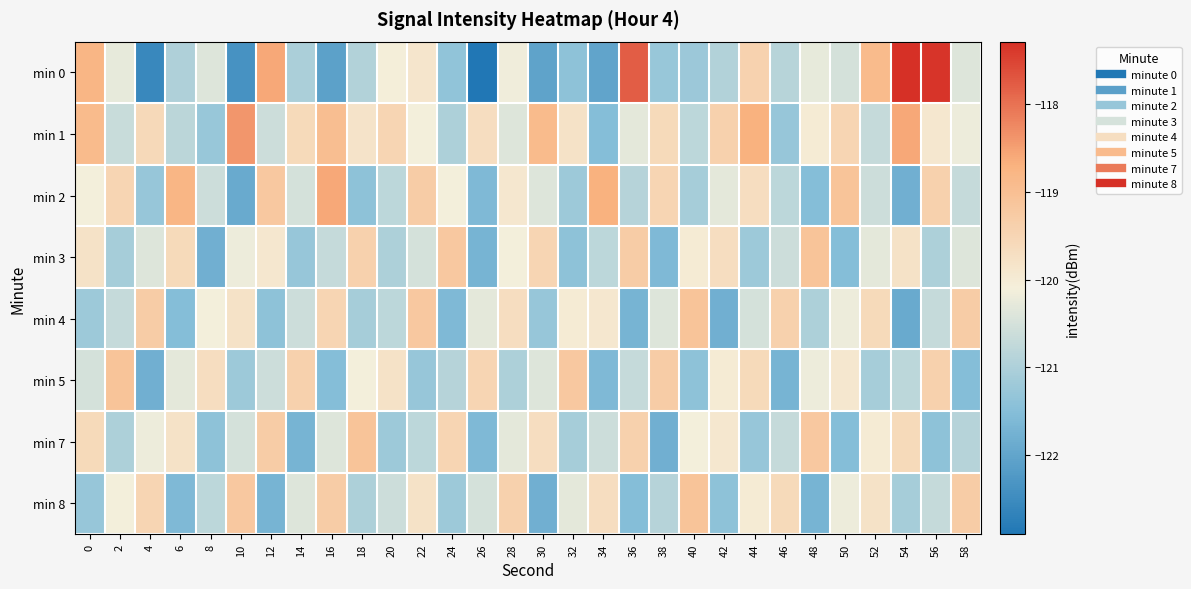

Which has a higher value, 4 or 8?

8